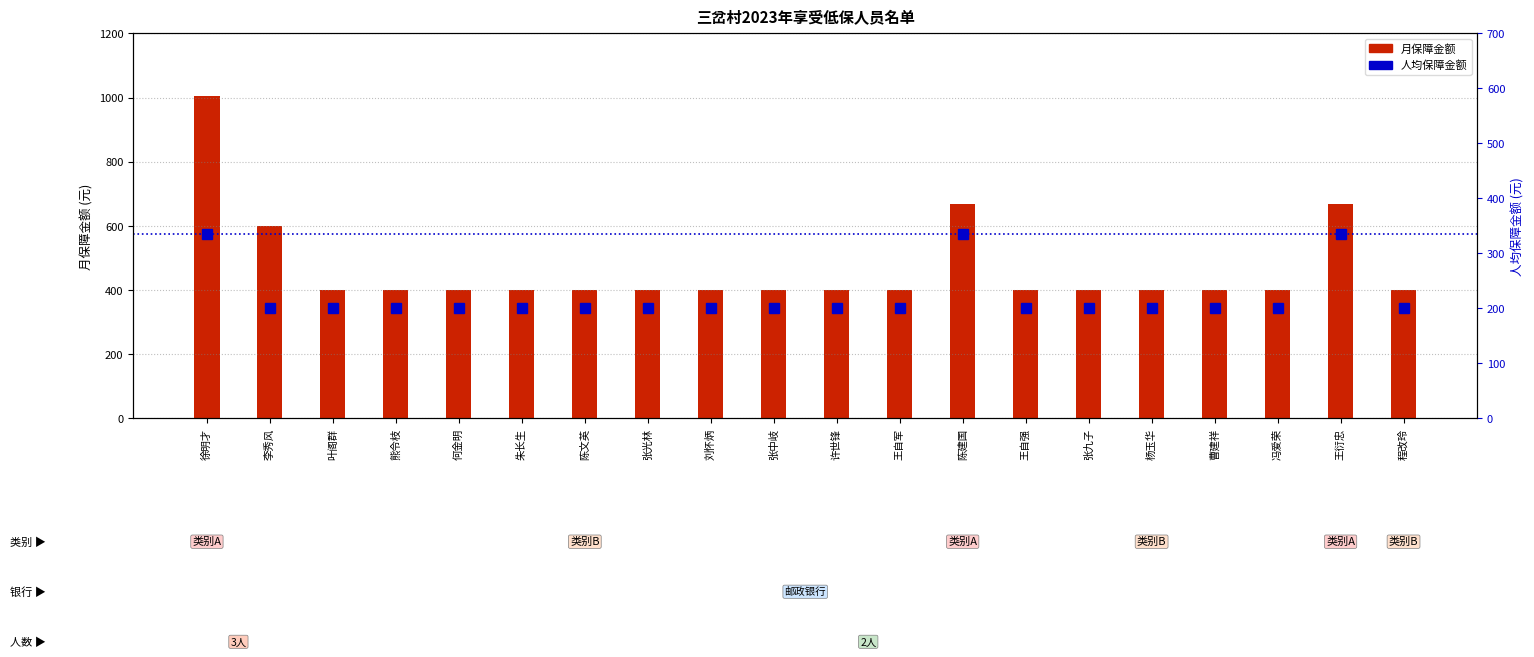

What is the spread (max minus min) of values at 刘怀炳?

200